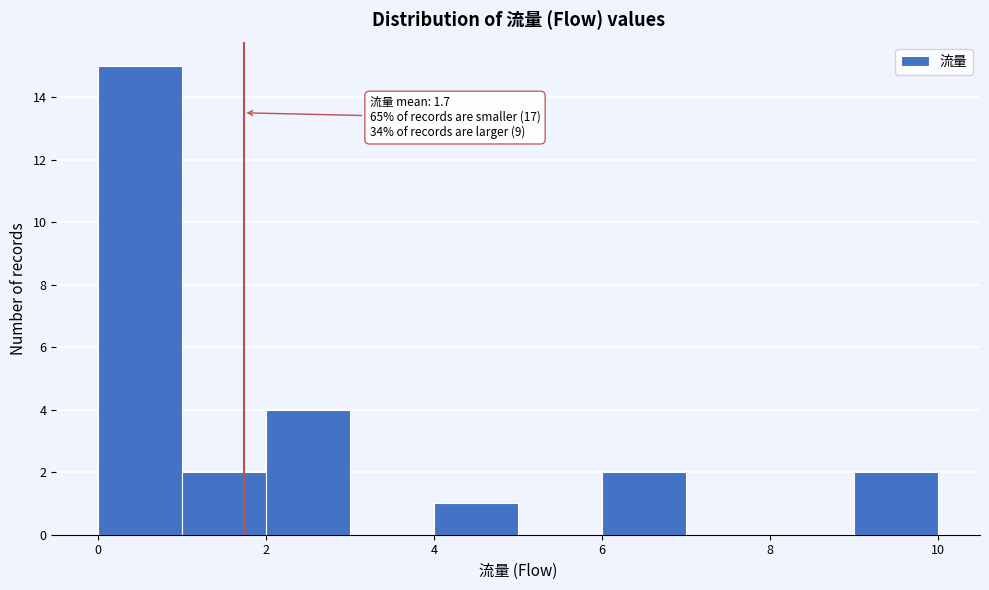

Which range on the x-axis has the tallest bar?

0 to 1